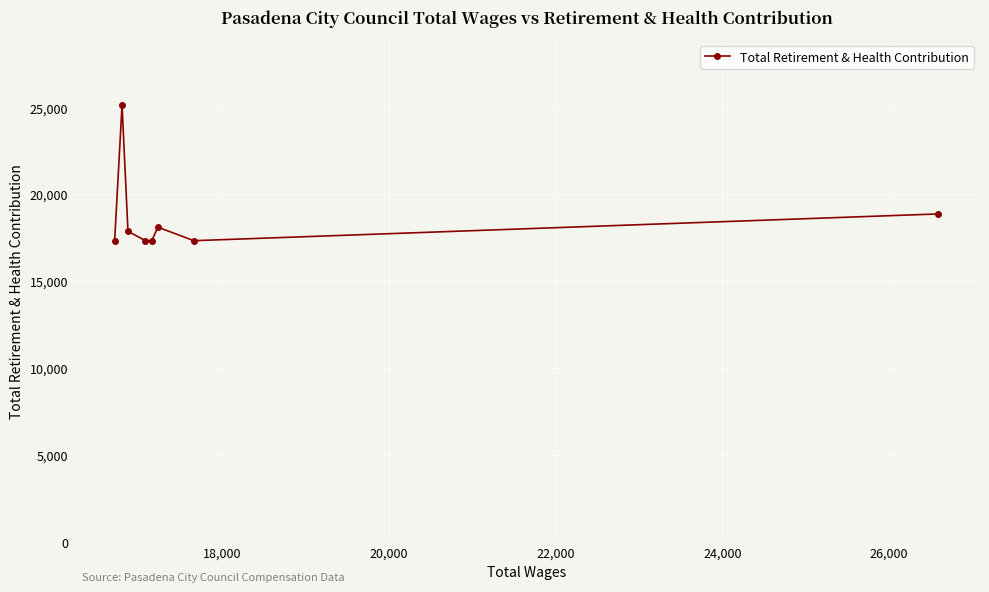

What is the average value?

18661